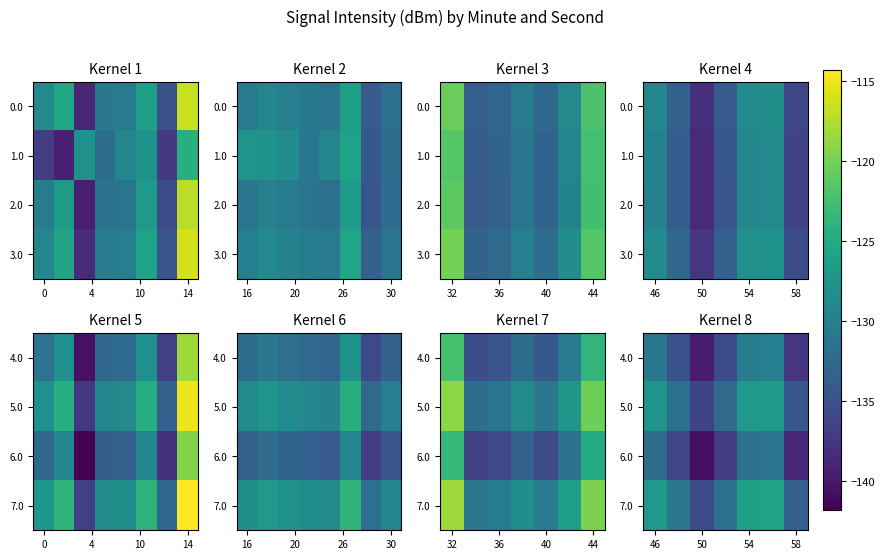

Rank the series at 50 from lowest to highest value.

6.0, 4.0, 5.0, 7.0